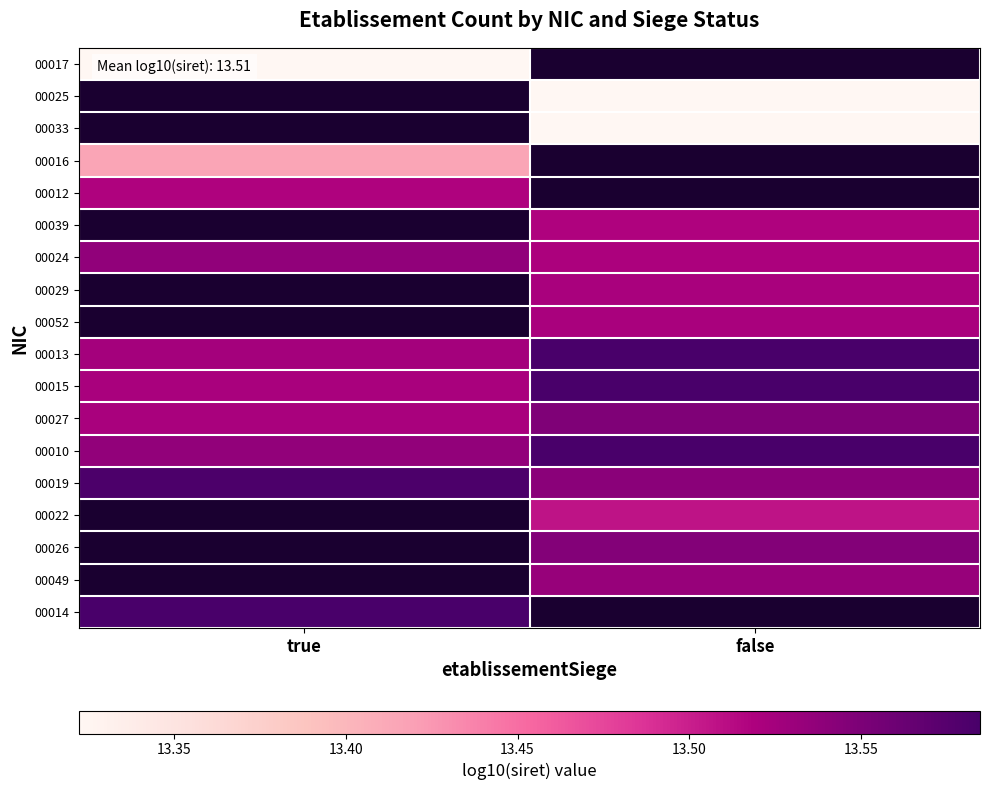

List the series in order of their peak value, lowest first.

00017, 00025, 00033, 00016, 00012, 00039, 00024, 00029, 00052, 00027, 00019, 00013, 00010, 00014, 00015, 00022, 00026, 00049